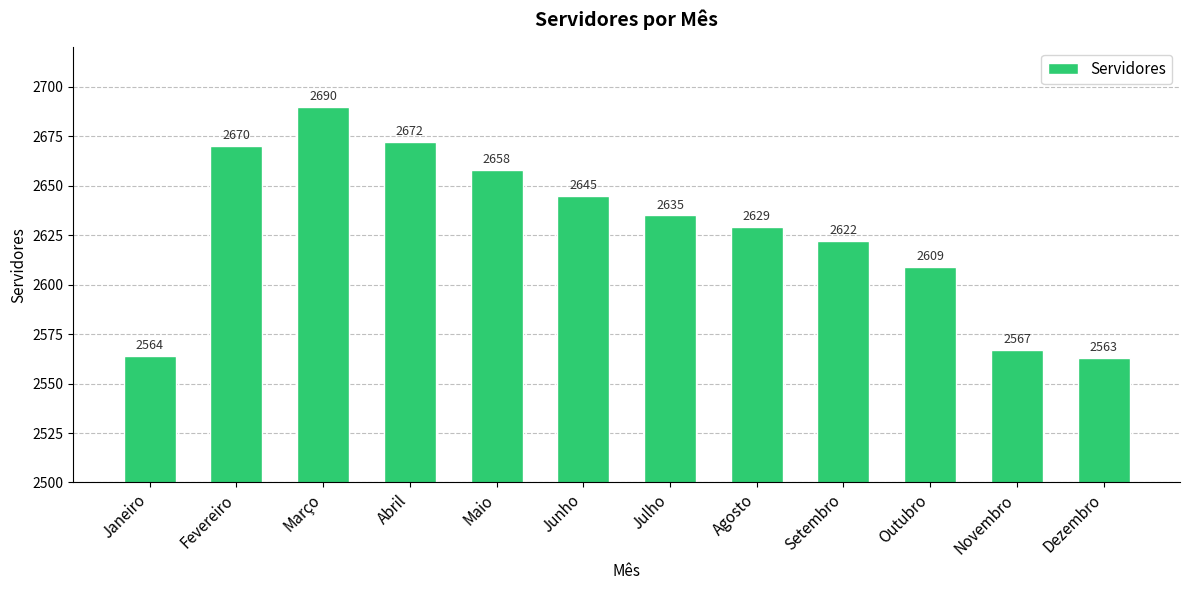

What is the value of the 10th bar from the left?

2609